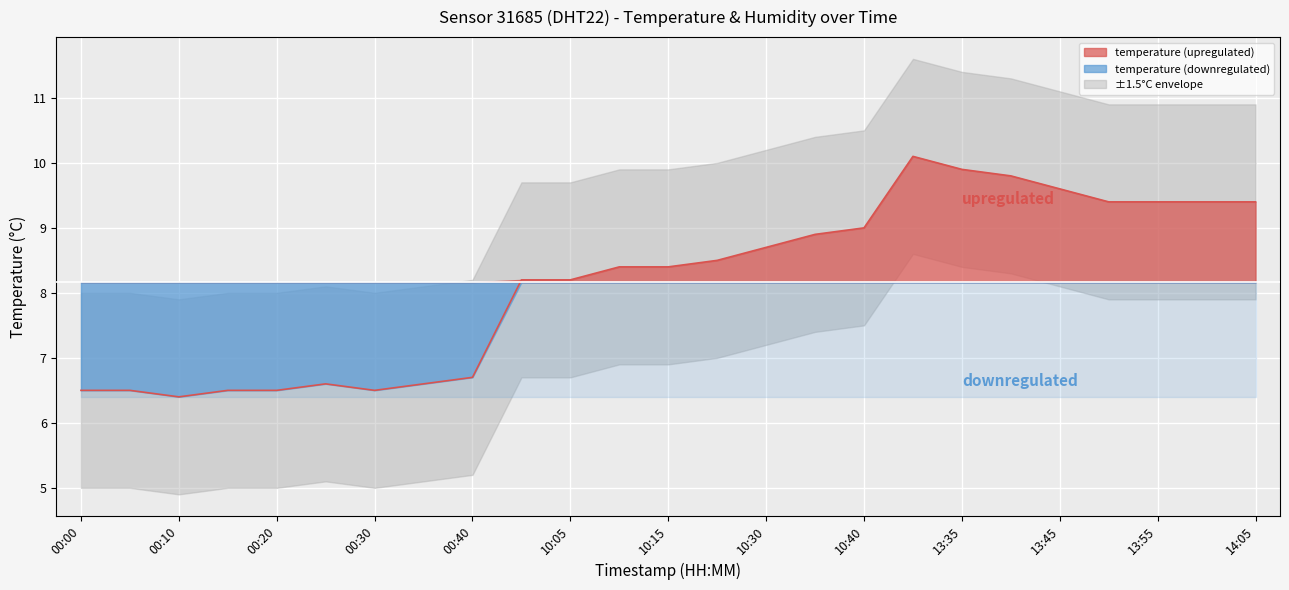

True or false: the data shows 10.1 at 00:40.

False